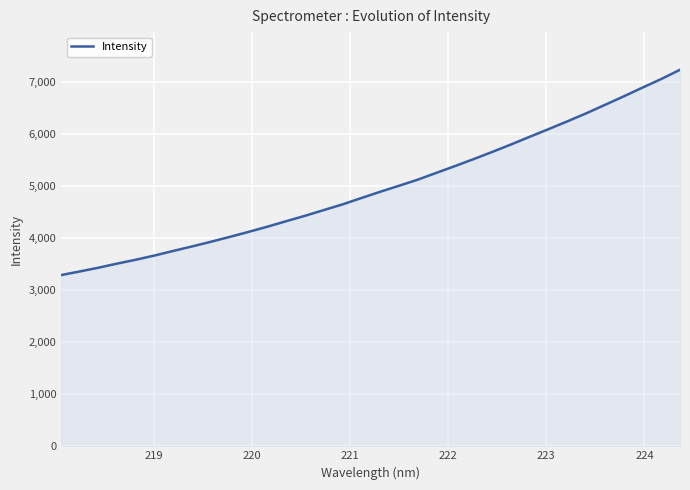

What is the greatest value displayed?

7225.8